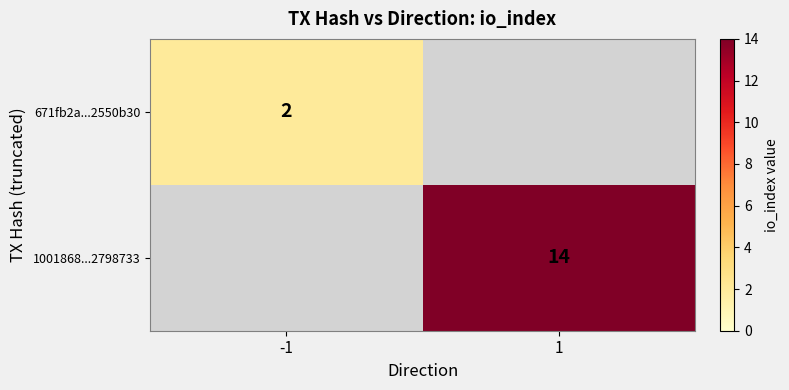

What is the total value across all series at -1?

2